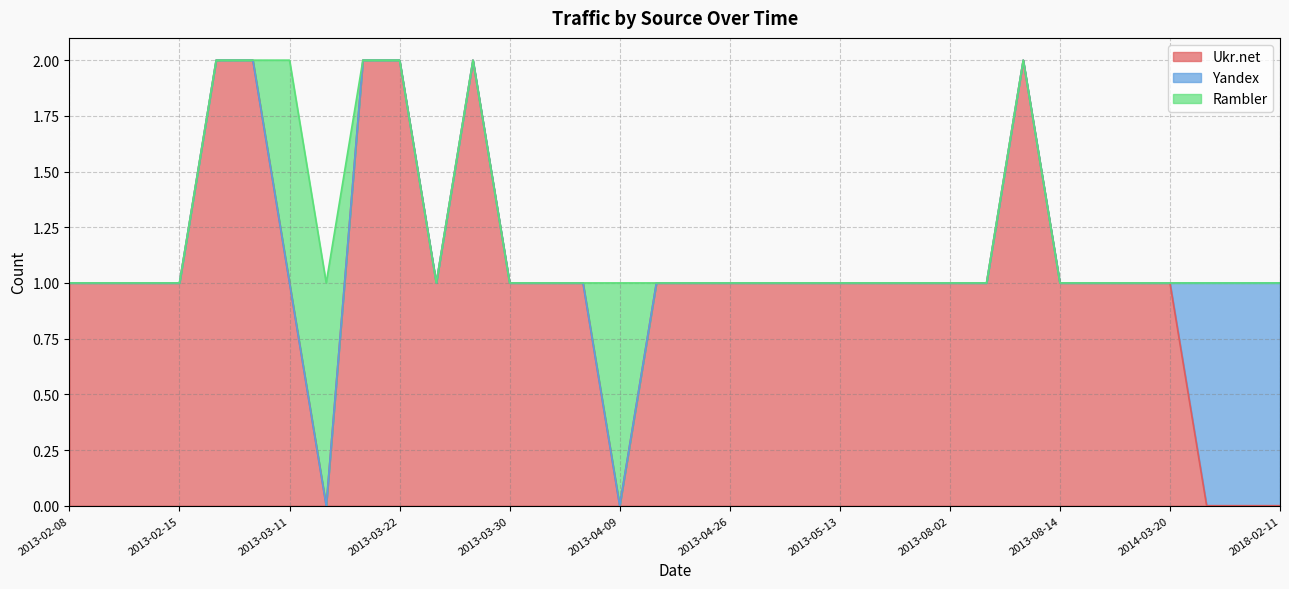

Reading right to left, list all the values displayed in this chart.

Ukr.net: 2018-02-11=0	2017-10-08=0	2017-09-23=0	2014-03-20=1	2013-12-09=1	2013-08-22=1	2013-08-14=1	2013-08-12=2	2013-08-10=1	2013-08-02=1	2013-06-07=1	2013-05-27=1	2013-05-13=1	2013-05-10=1	2013-04-29=1	2013-04-26=1	2013-04-15=1	2013-04-10=1	2013-04-09=0	2013-04-08=1	2013-04-04=1	2013-03-30=1	2013-03-27=2	2013-03-25=1	2013-03-22=2	2013-03-20=2	2013-03-19=0	2013-03-11=1	2013-03-04=2	2013-02-17=2	2013-02-15=1	2013-02-14=1	2013-02-12=1	2013-02-08=1
Yandex: 2018-02-11=1	2017-10-08=1	2017-09-23=1	2014-03-20=0	2013-12-09=0	2013-08-22=0	2013-08-14=0	2013-08-12=0	2013-08-10=0	2013-08-02=0	2013-06-07=0	2013-05-27=0	2013-05-13=0	2013-05-10=0	2013-04-29=0	2013-04-26=0	2013-04-15=0	2013-04-10=0	2013-04-09=0	2013-04-08=0	2013-04-04=0	2013-03-30=0	2013-03-27=0	2013-03-25=0	2013-03-22=0	2013-03-20=0	2013-03-19=0	2013-03-11=0	2013-03-04=0	2013-02-17=0	2013-02-15=0	2013-02-14=0	2013-02-12=0	2013-02-08=0
Rambler: 2018-02-11=0	2017-10-08=0	2017-09-23=0	2014-03-20=0	2013-12-09=0	2013-08-22=0	2013-08-14=0	2013-08-12=0	2013-08-10=0	2013-08-02=0	2013-06-07=0	2013-05-27=0	2013-05-13=0	2013-05-10=0	2013-04-29=0	2013-04-26=0	2013-04-15=0	2013-04-10=0	2013-04-09=1	2013-04-08=0	2013-04-04=0	2013-03-30=0	2013-03-27=0	2013-03-25=0	2013-03-22=0	2013-03-20=0	2013-03-19=1	2013-03-11=1	2013-03-04=0	2013-02-17=0	2013-02-15=0	2013-02-14=0	2013-02-12=0	2013-02-08=0